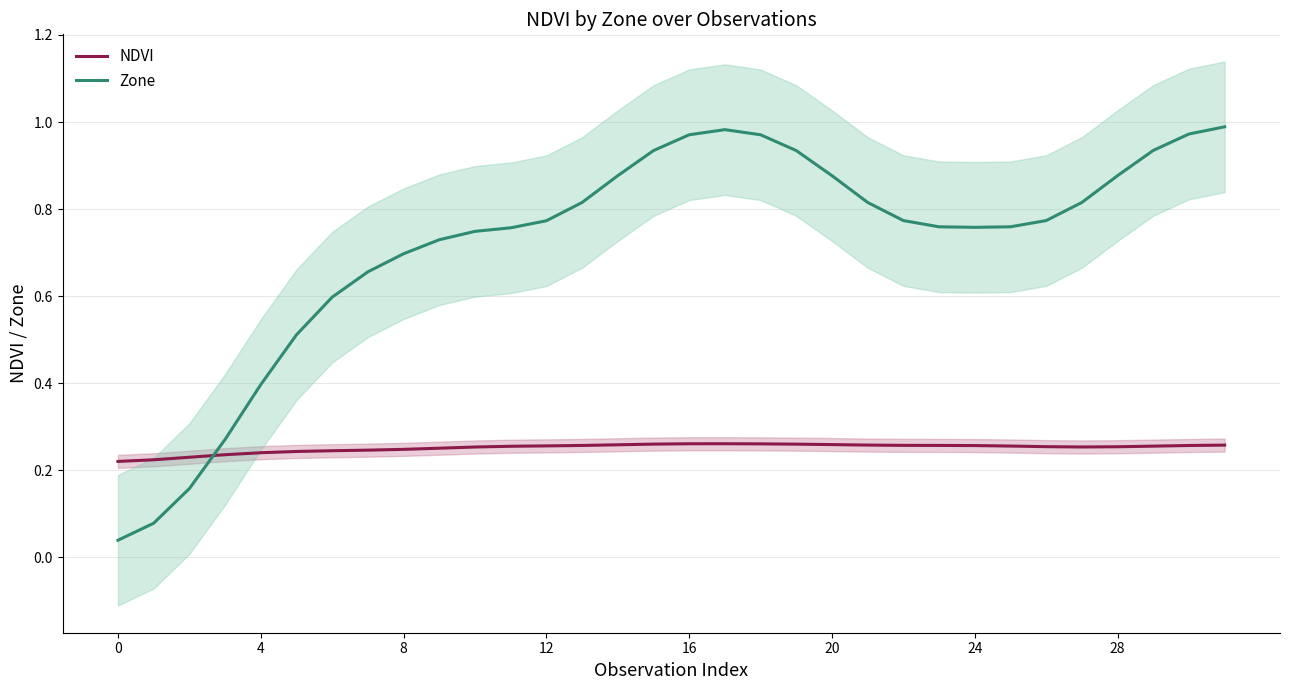

What is the sum of all Zone values?

23.0